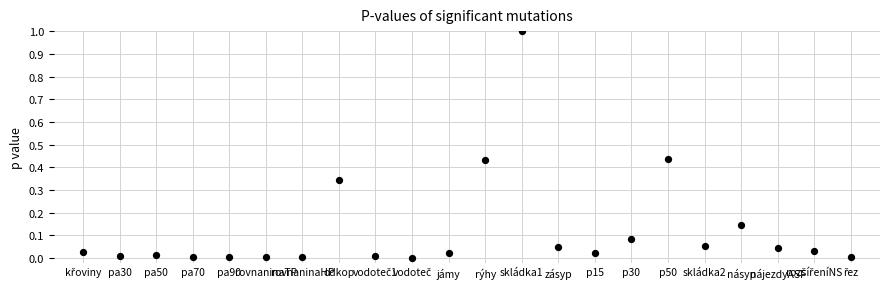

What is the range of Y values (max minus min)?

1.0